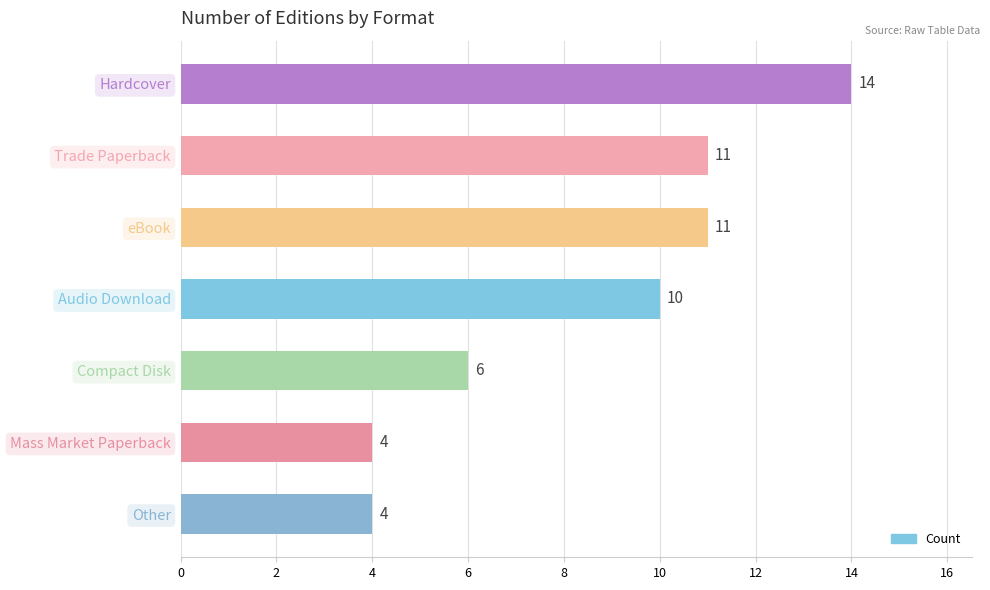

What position from the top is Hardcover?

1